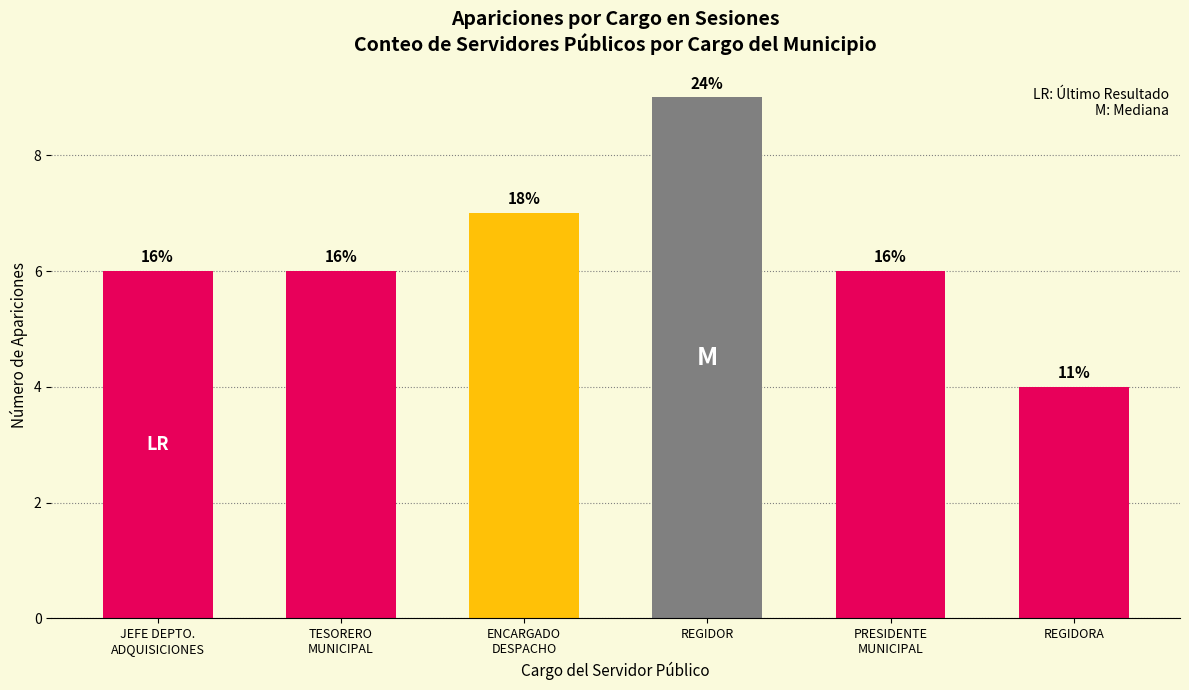

What is the label of the 2nd bar from the left?

TESORERO
MUNICIPAL